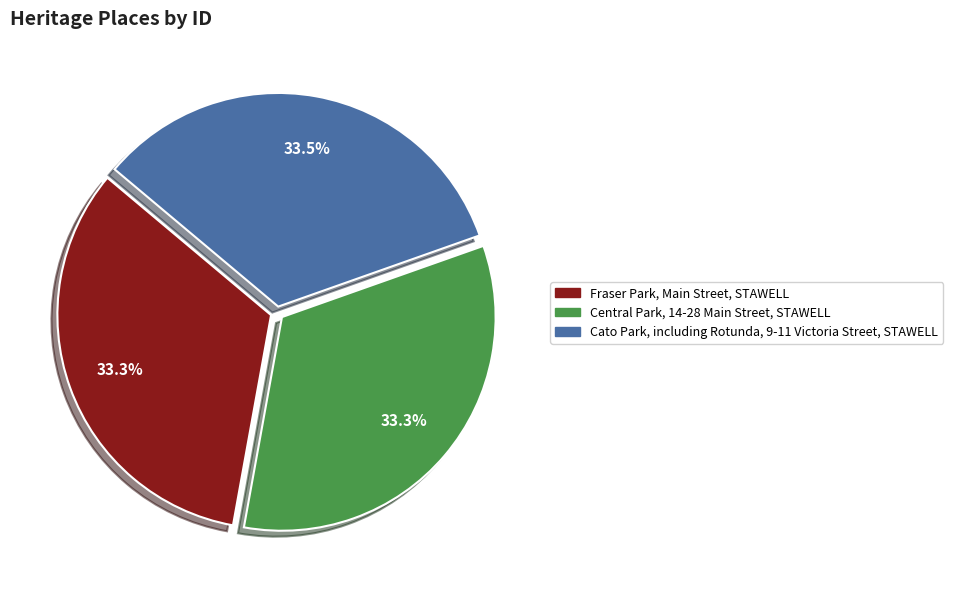

Count the number of slices in the pie.

3